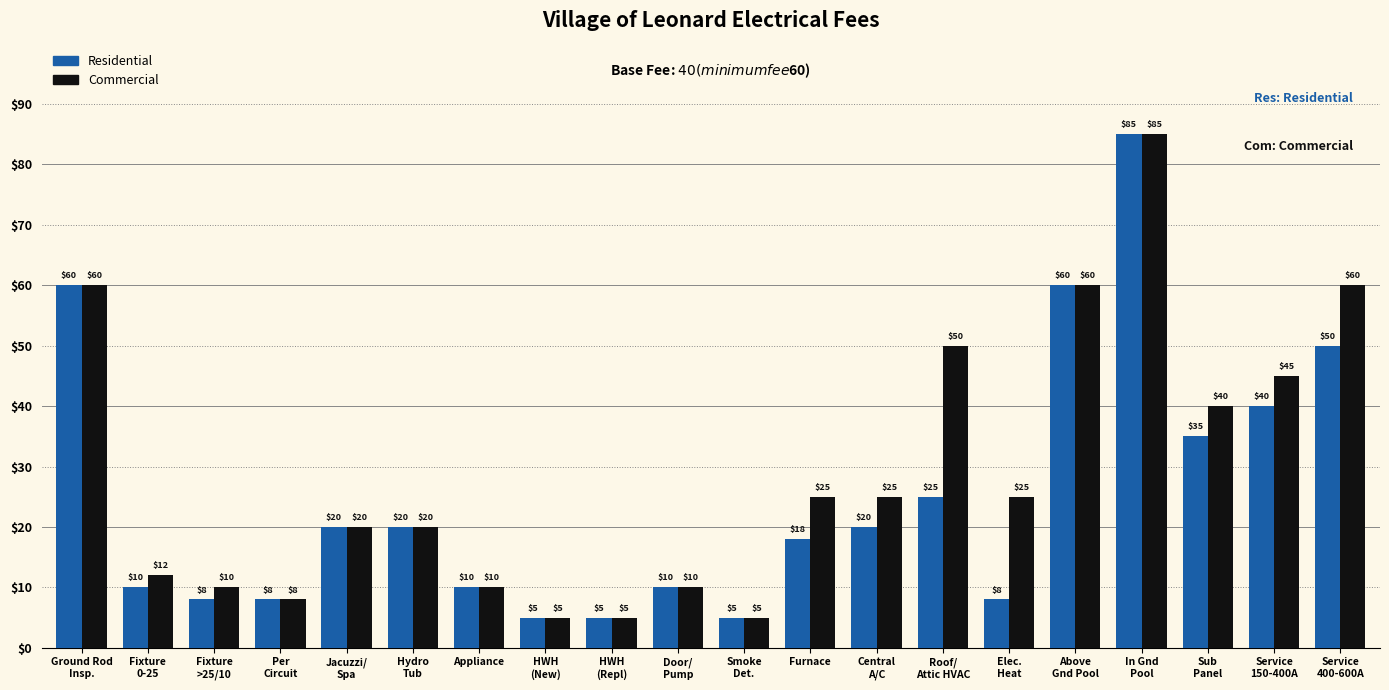

Reading right to left, what are all the values shown in this chart?

Residential: 50	40	35	85	60	8	25	20	18	5	10	5	5	10	20	20	8	8	10	60
Commercial: 60	45	40	85	60	25	50	25	25	5	10	5	5	10	20	20	8	10	12	60